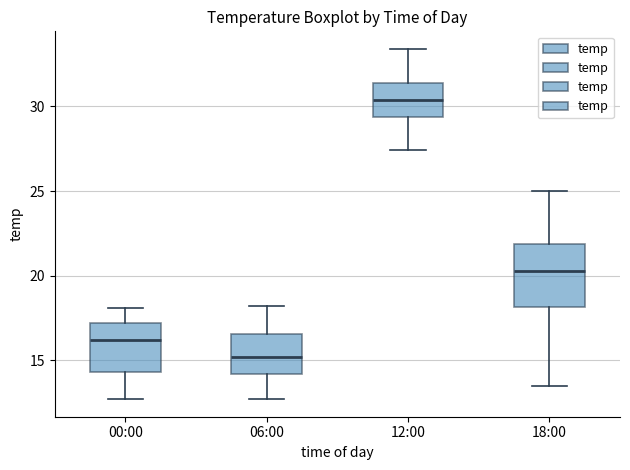

Where does the lower whisker of the box for 06:00 end on the y-axis? The values are not printed on the chart, so give them approximately, as read against the axis.

12.5